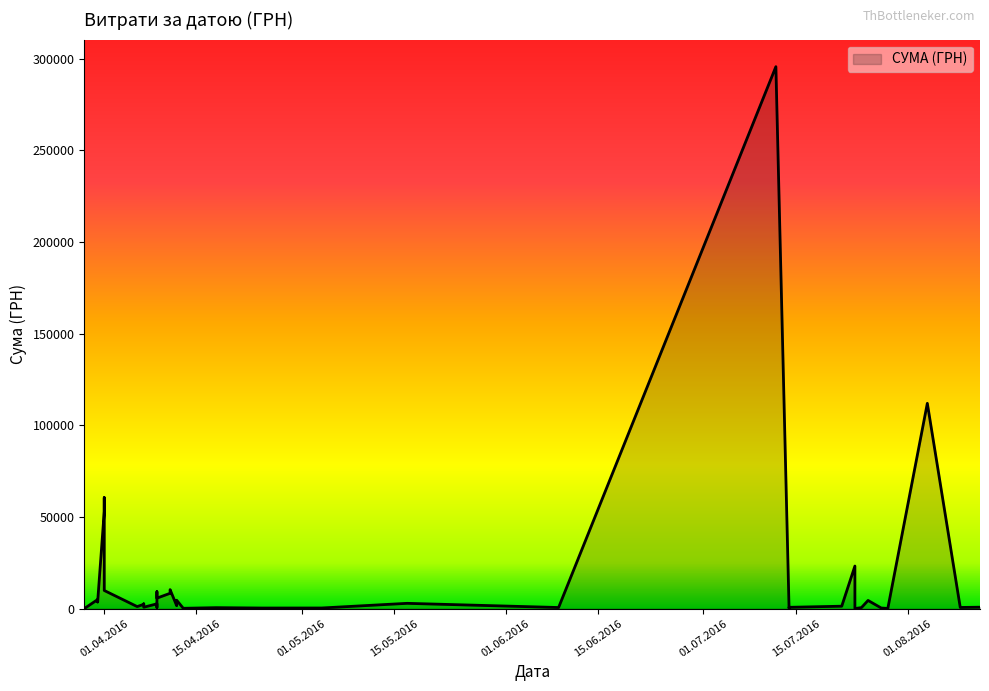

Does the chart have visible grid lines?

No